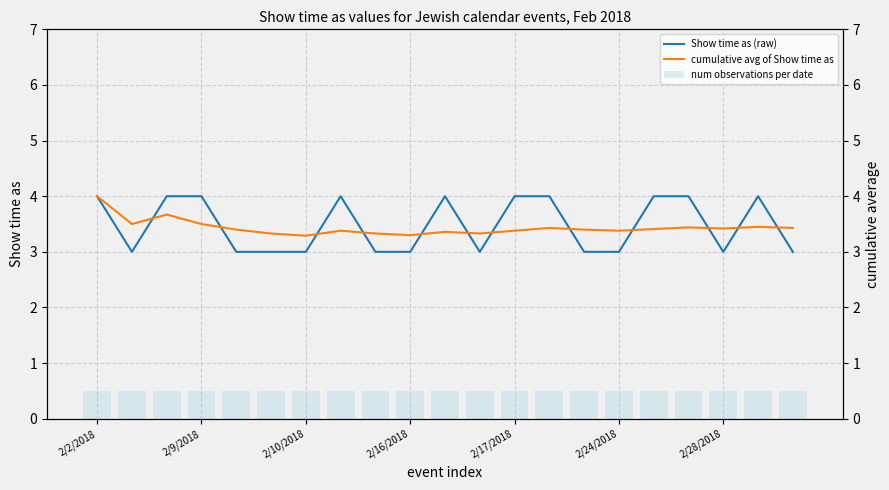

What are all the series names shown in the legend?

Show time as (raw), num observations per date, cumulative avg of Show time as